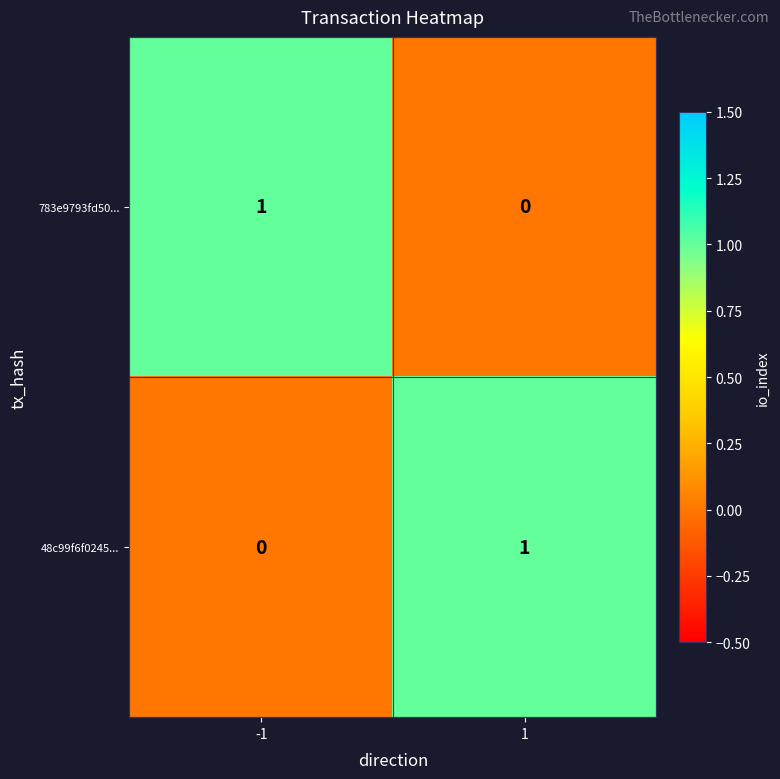

Rank the series at 1 from lowest to highest value.

783e9793fd50..., 48c99f6f0245...